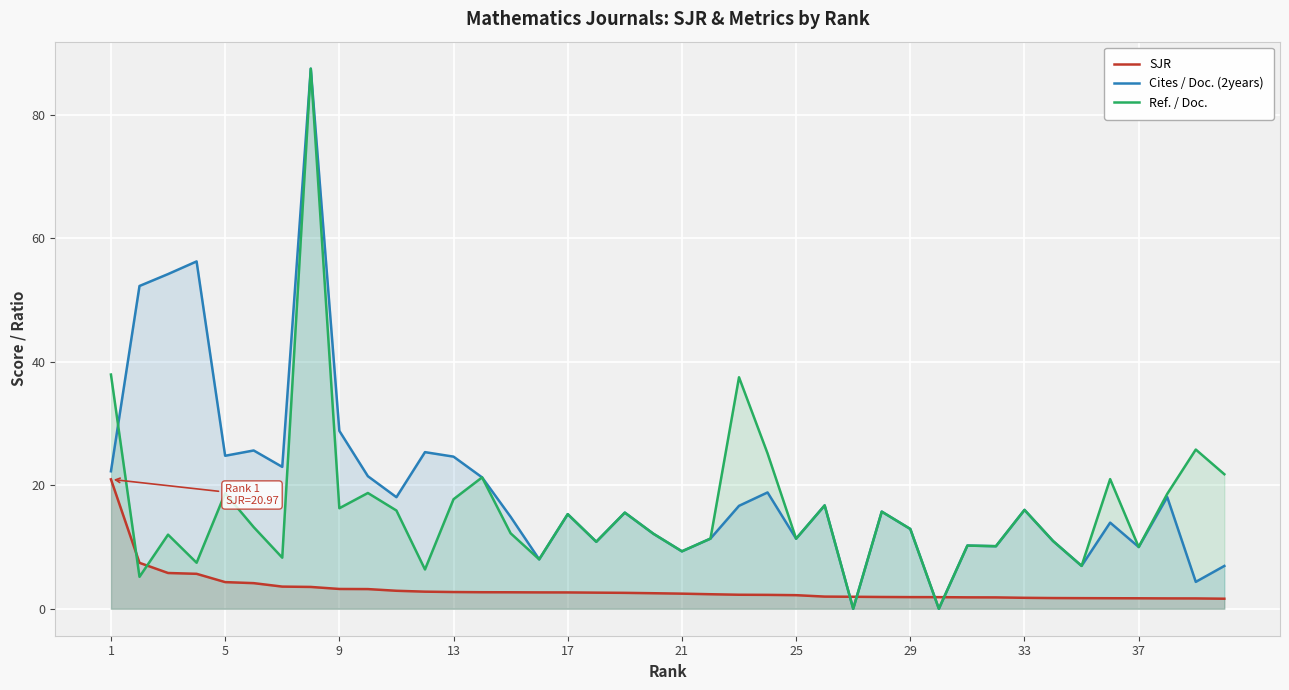

What are all the series names shown in the legend?

SJR, Cites / Doc. (2years), Ref. / Doc.